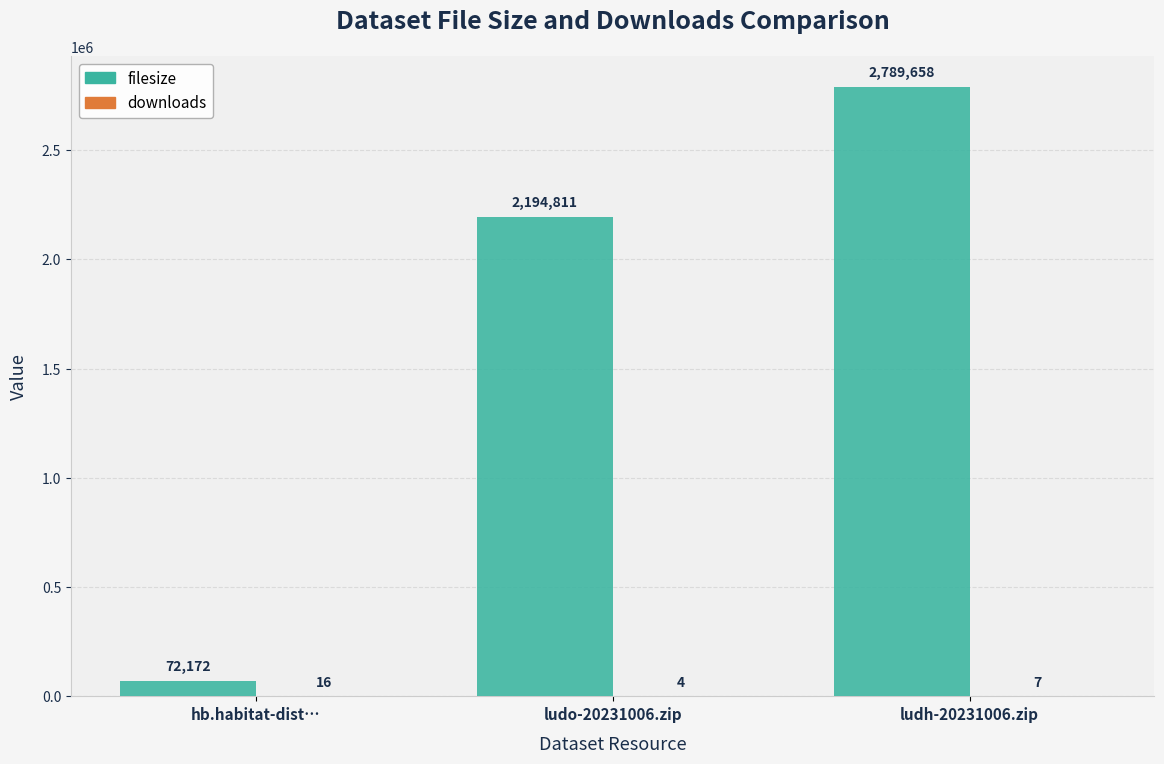

Which category has the highest value across all series?

ludh-20231006.zip